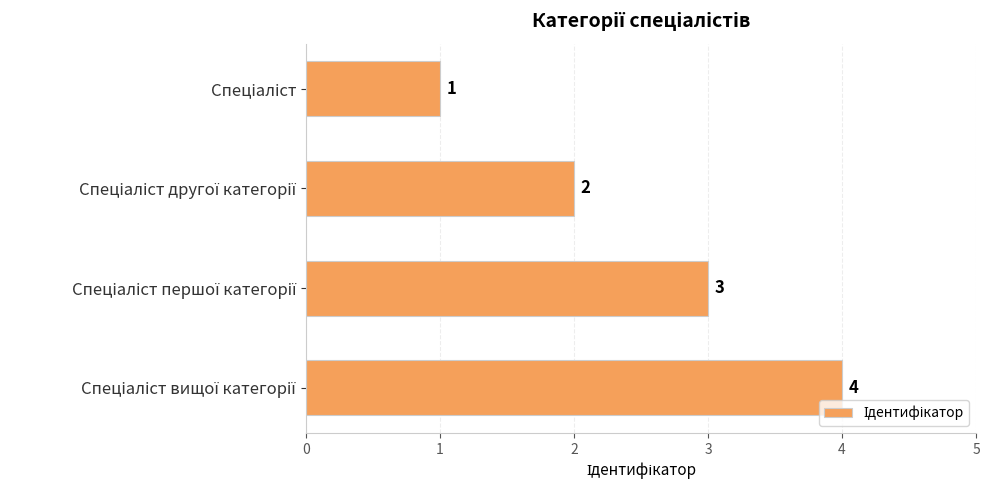

What is the difference between the maximum and minimum values?

3